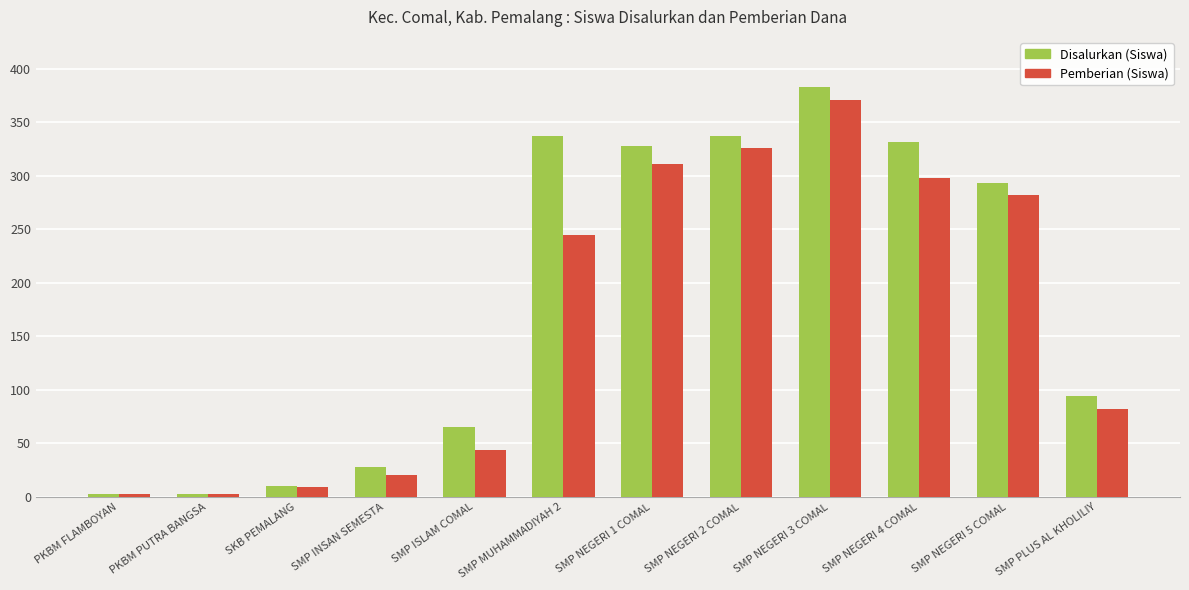

Which category has the highest value across all series?

SMP NEGERI 3 COMAL